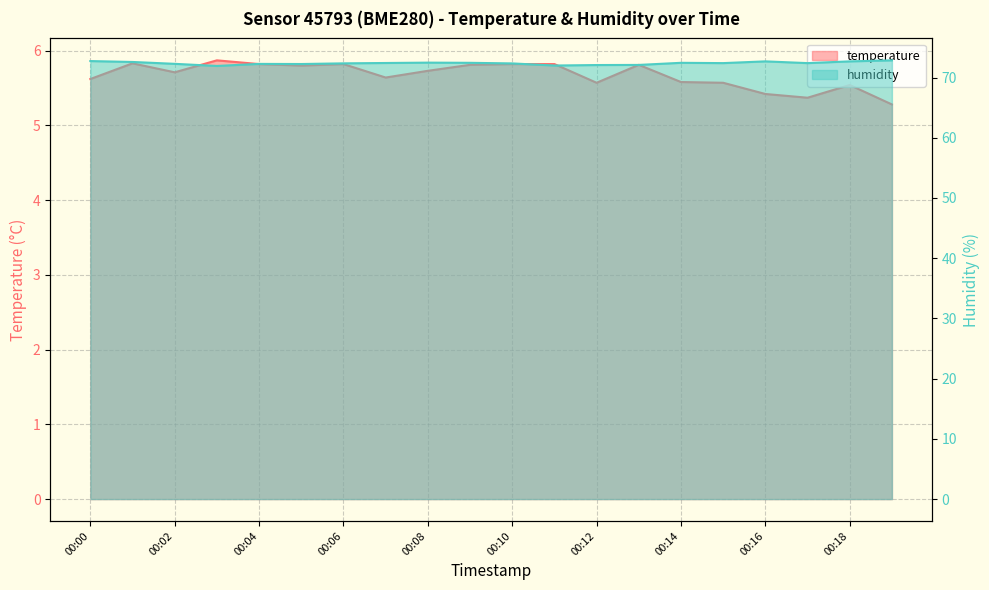

True or false: temperature and humidity intersect in this chart.

False